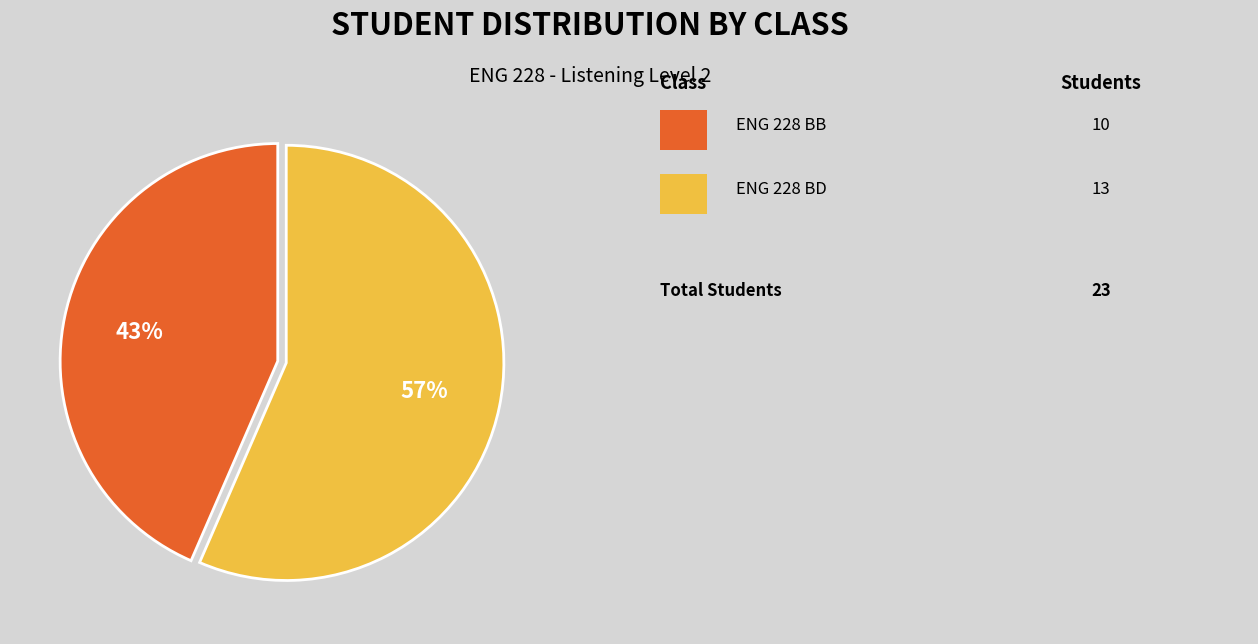

Is there any slice that represents more than half of the pie?

Yes